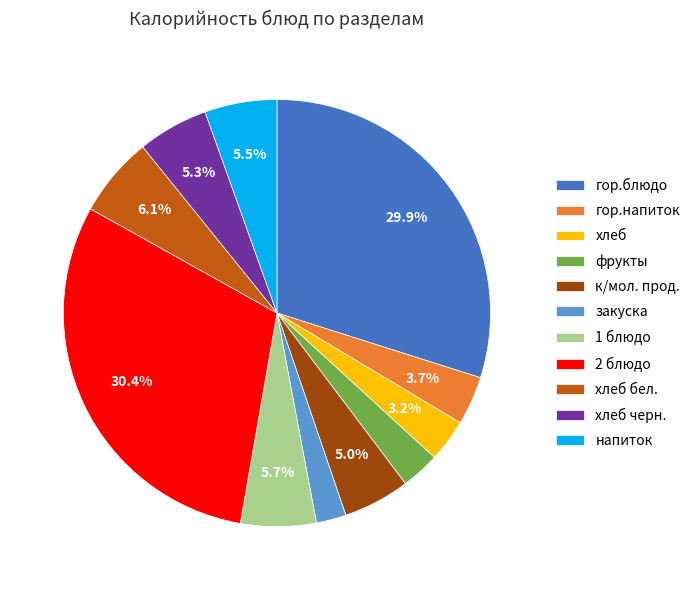

To the nearest percent, what is the difference between the largest and smallest slice percentages?

28%